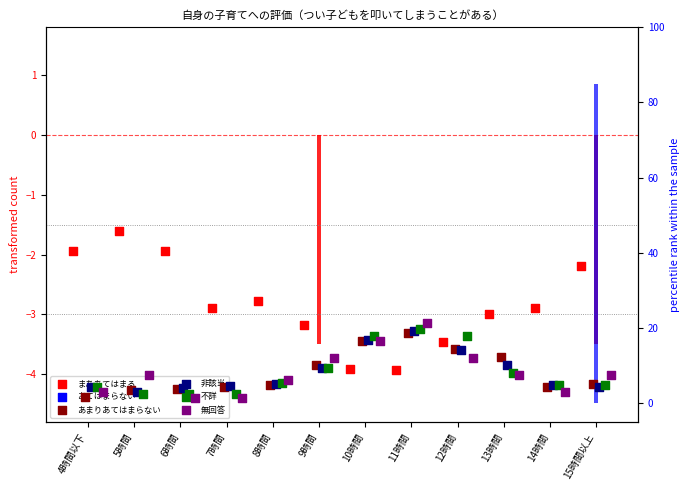

What are all the series names shown in the legend?

まああてはまる, あてはまらない, あまりあてはまらない, 非該当, 不詳, 無回答